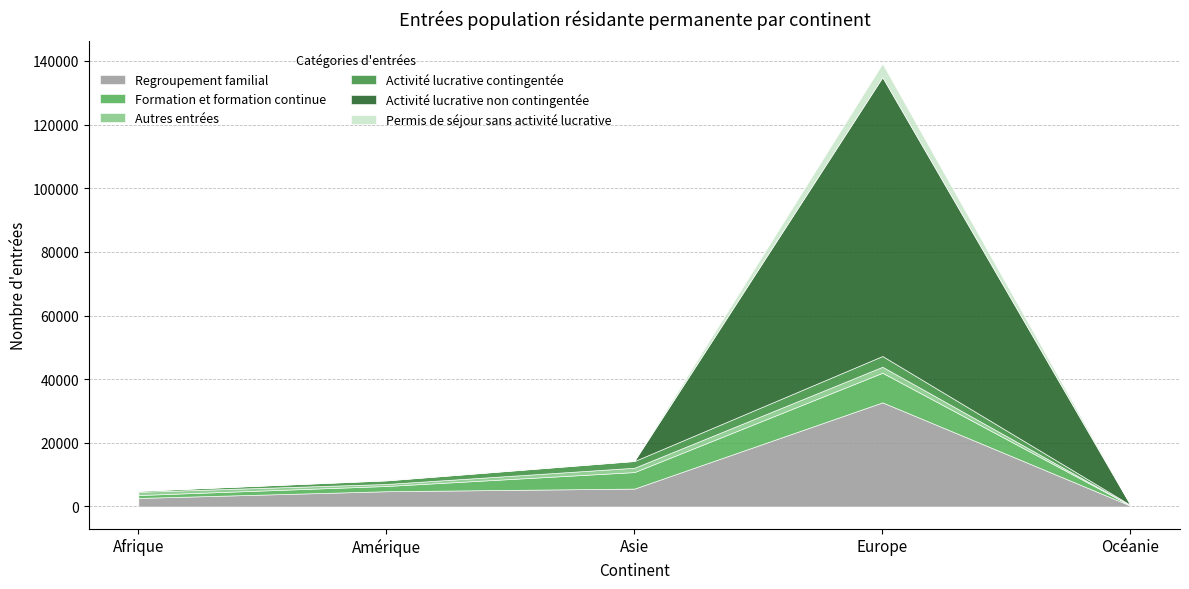

In Activité lucrative contingentée, how many points are higher than both neighbors (excluding endpoints)?

1